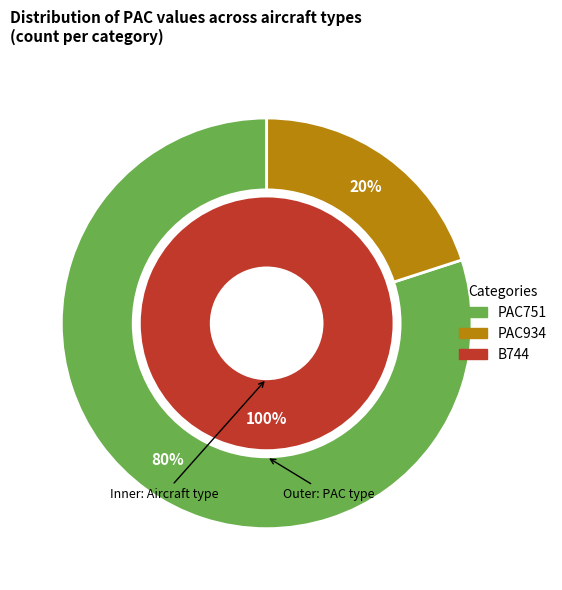

To the nearest percent, what percentage of the pie is PAC751?

80%